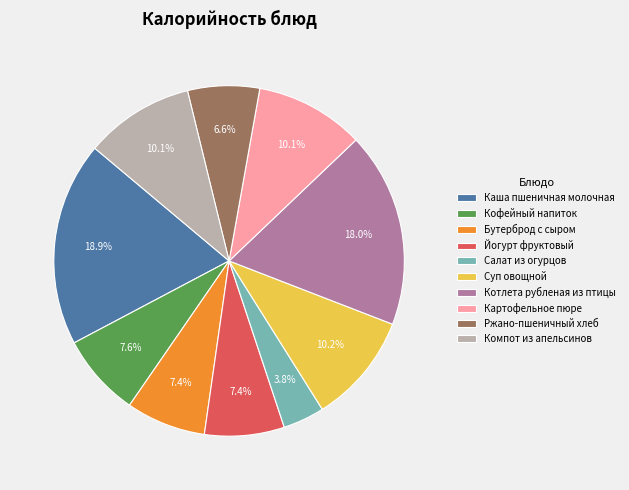

To the nearest percent, what is the combined percentage of Компот из апельсинов and Кофейный напиток?

18%